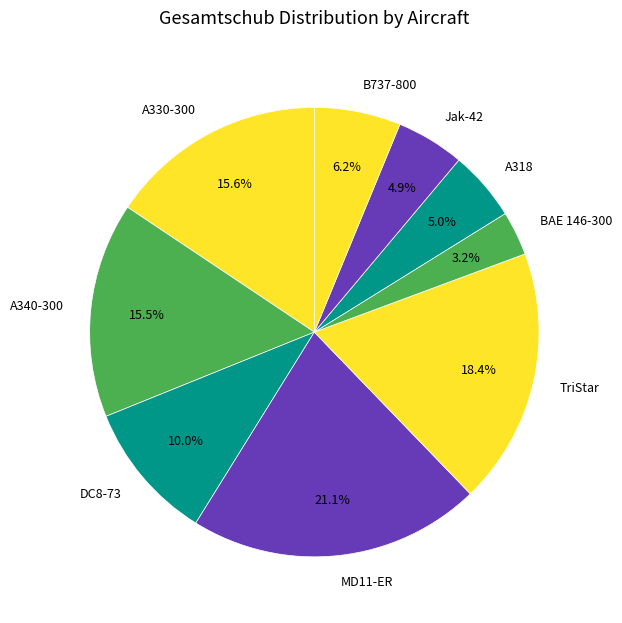

What is the largest slice in the pie chart?

MD11-ER